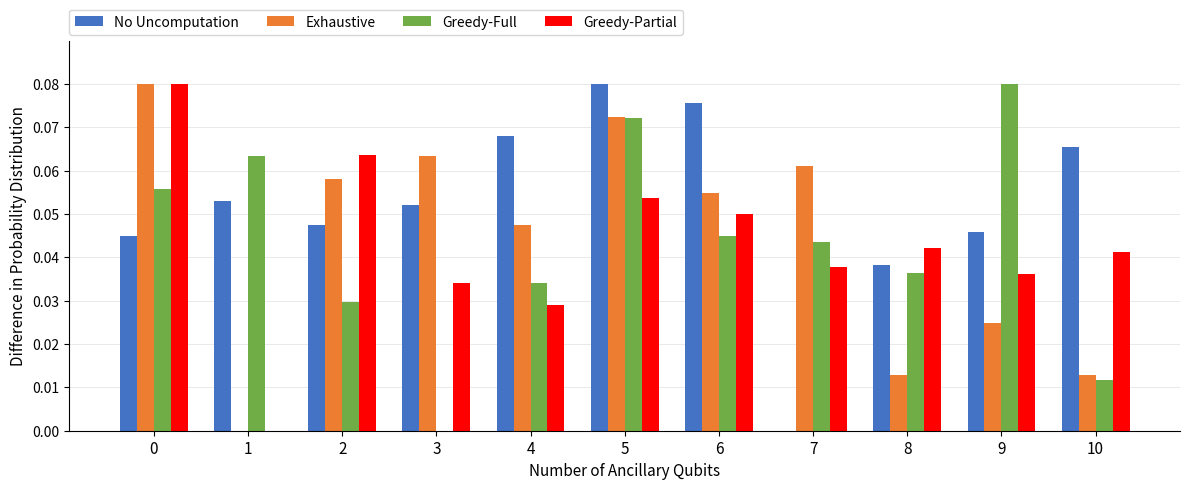

How many groups of bars are there?

11